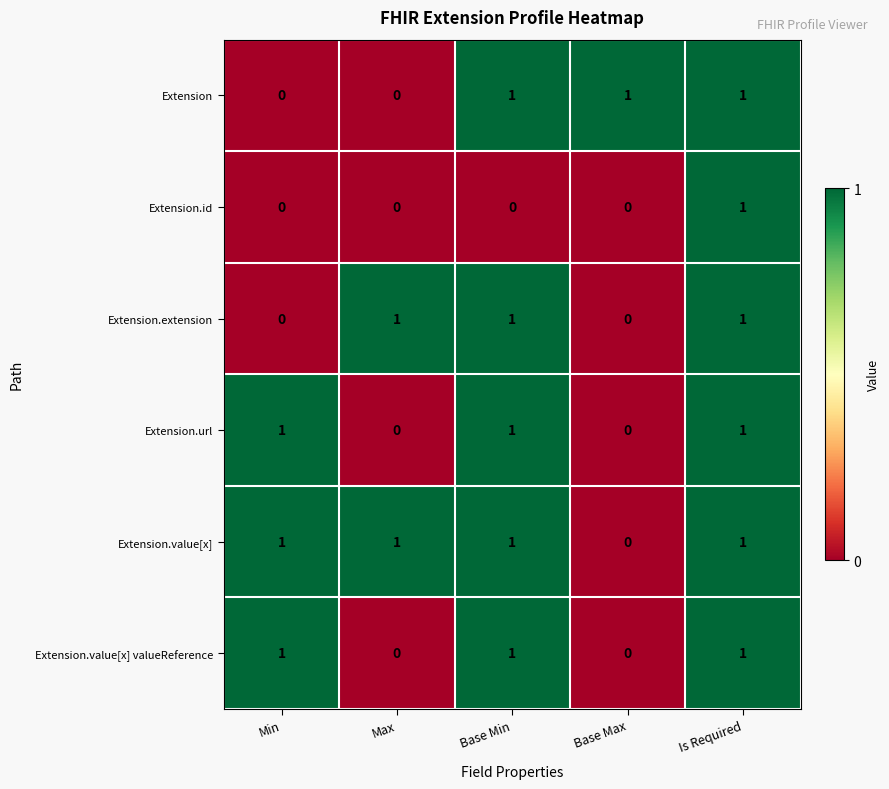

Count the Extension.value[x] valueReference values in the range 0 to 1.

5